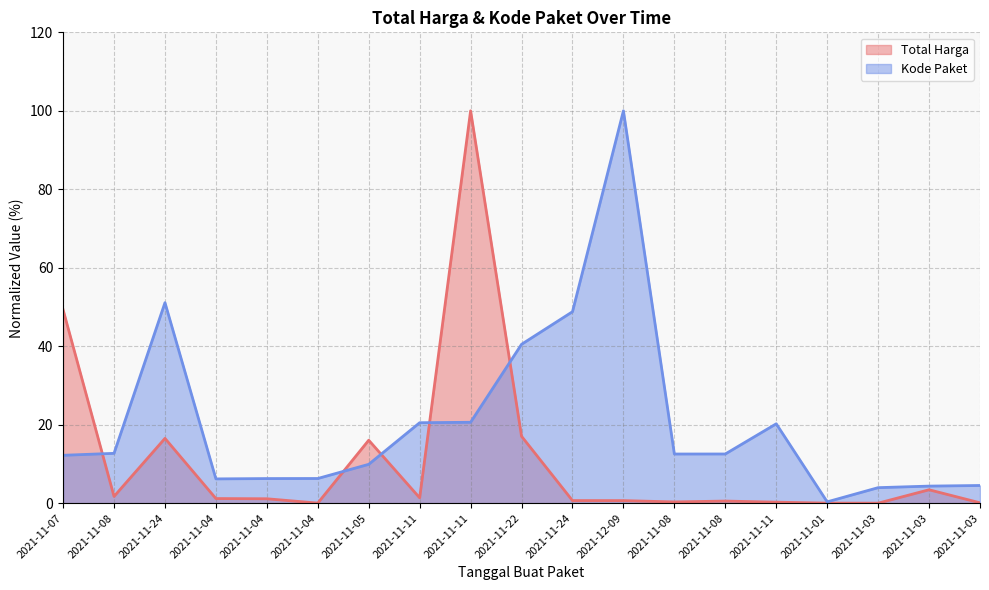

Reading left to right, transcribe all the data shown in this chart.

Total Harga: 2021-11-07=49.3	2021-11-08=1.7	2021-11-24=16.5	2021-11-04=1.2	2021-11-04=1.1	2021-11-04=0.0	2021-11-05=16.0	2021-11-11=1.4	2021-11-11=100.0	2021-11-22=17.0	2021-11-24=0.7	2021-12-09=0.7	2021-11-08=0.3	2021-11-08=0.5	2021-11-11=0.3	2021-11-01=0.0	2021-11-03=0.0	2021-11-03=3.4	2021-11-03=0.1
Kode Paket: 2021-11-07=12.2	2021-11-08=12.7	2021-11-24=51.1	2021-11-04=6.2	2021-11-04=6.3	2021-11-04=6.3	2021-11-05=9.9	2021-11-11=20.5	2021-11-11=20.6	2021-11-22=40.5	2021-11-24=48.8	2021-12-09=100.0	2021-11-08=12.5	2021-11-08=12.5	2021-11-11=20.2	2021-11-01=0.3	2021-11-03=4.0	2021-11-03=4.3	2021-11-03=4.5